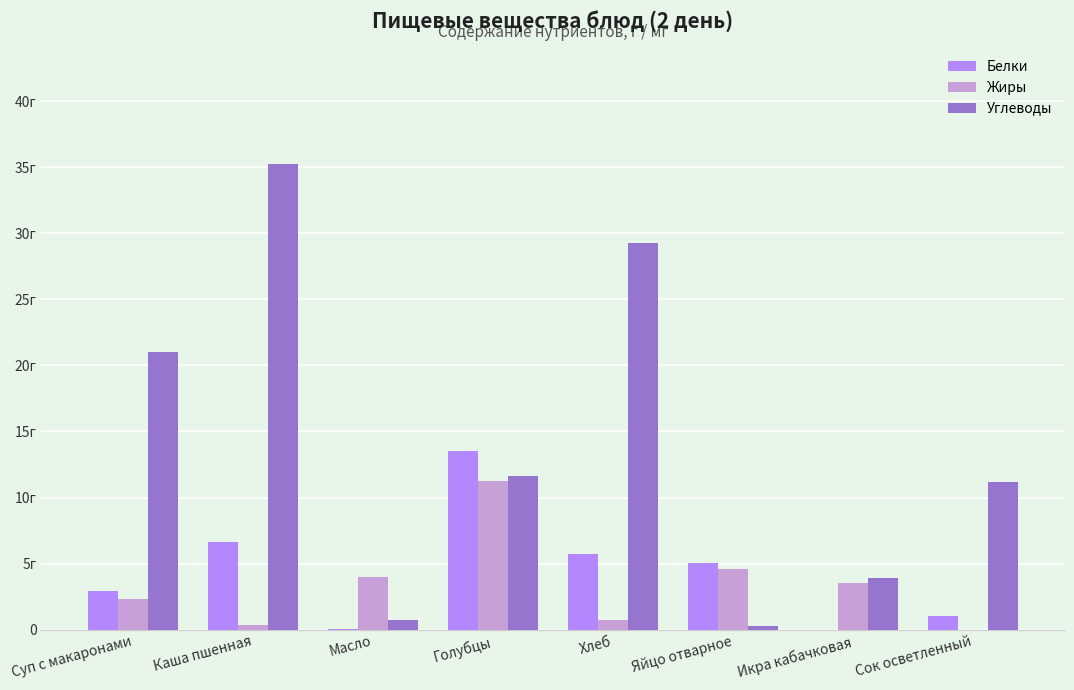

What are all the series names shown in the legend?

Белки, Жиры, Углеводы